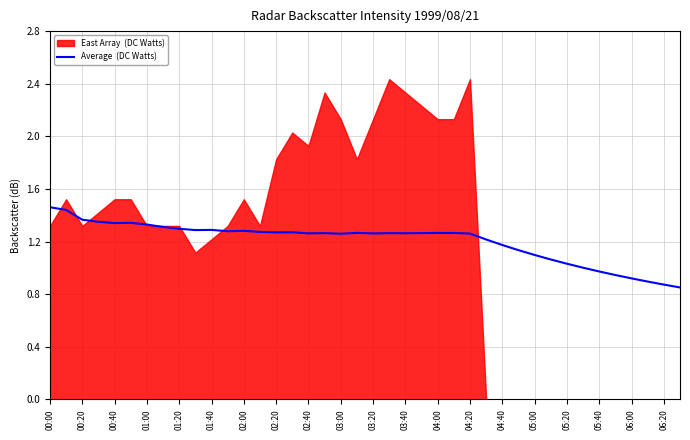

True or false: the data shows 1.3 at 01:40.

True